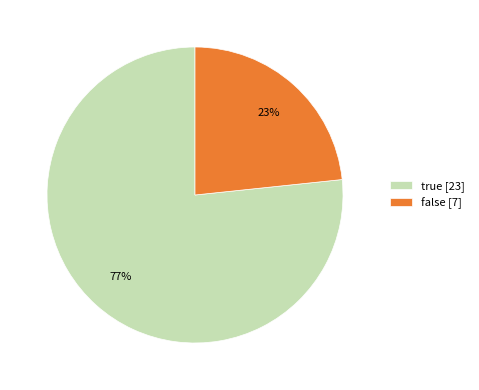

True or false: false accounts for 51% of the total.

False